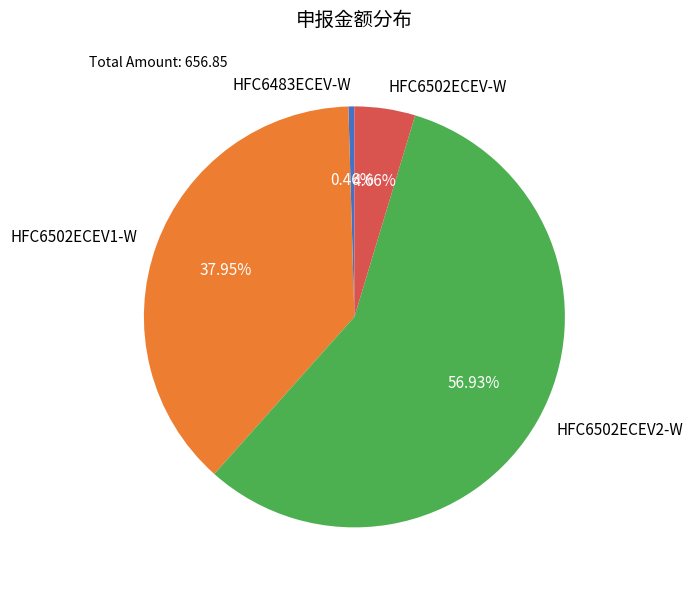

Do HFC6502ECEV2-W and HFC6502ECEV1-W together represent more than half of the pie?

Yes